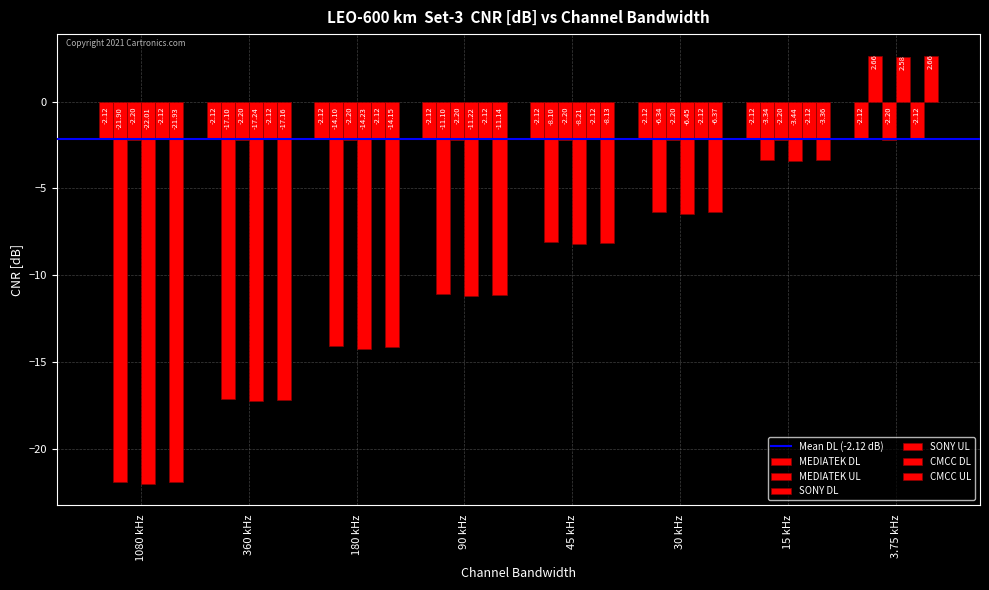

At which label does MEDIATEK UL first exceed -8?

30 kHz